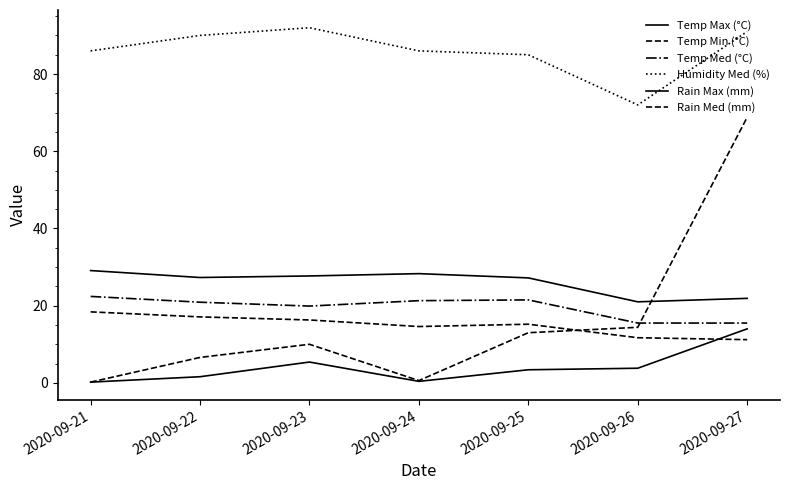

What is the value of the Temp Med (°C) point at the 3rd from the left?

19.9